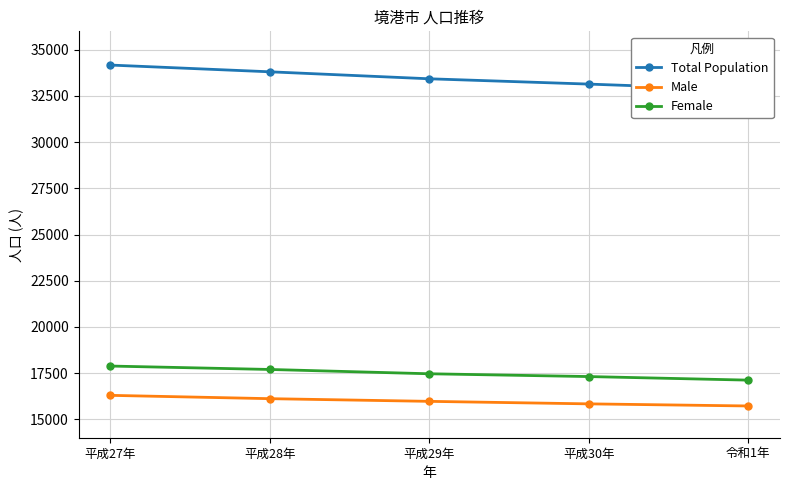

Is it true that Male equals 16294 at 平成27年?

True